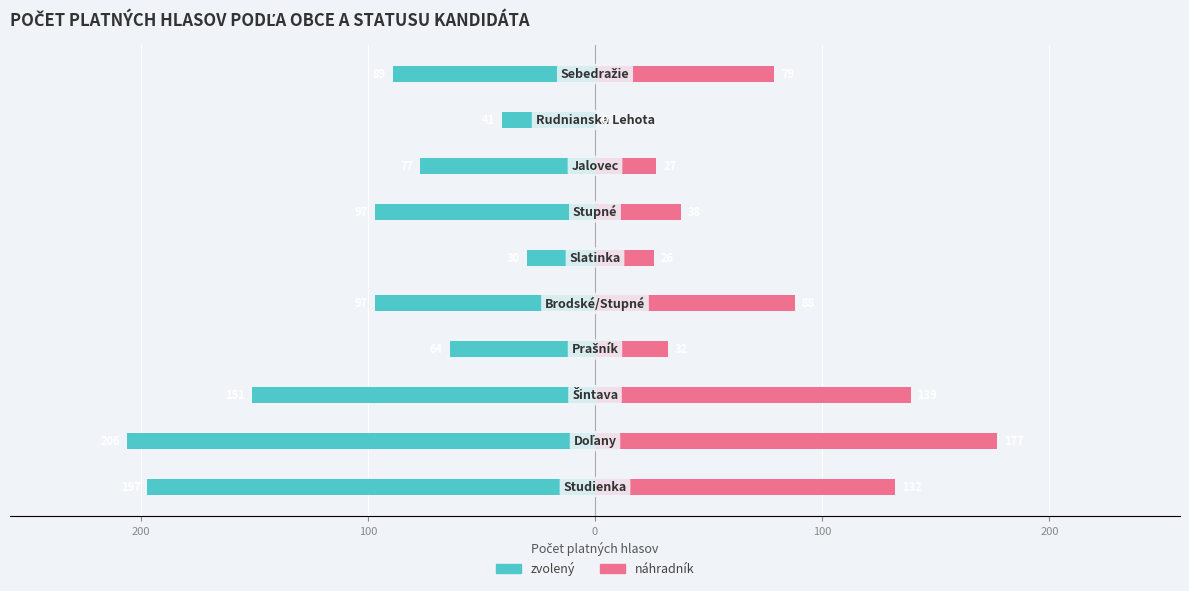

At 100, list the series in order from smallest to largest.

zvolený, náhradník